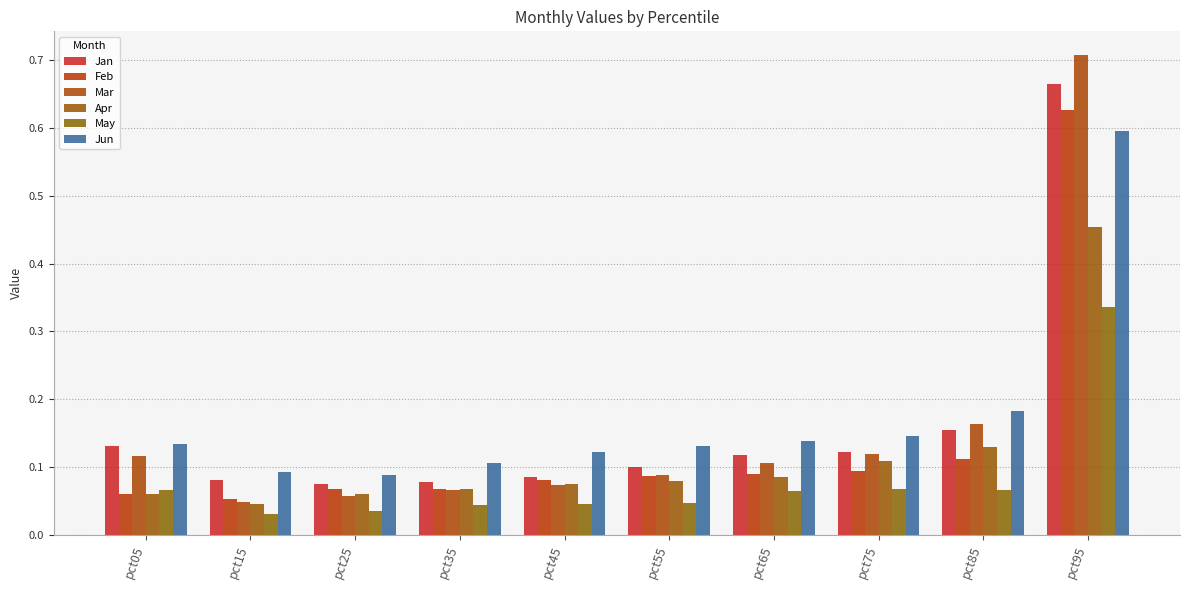

The Feb series shows 0.8 at pct95. True or false?

False